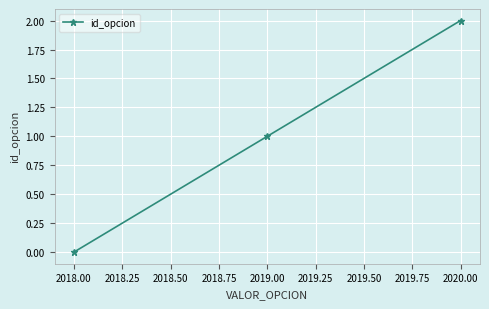

Count the values in the range 0 to 2.

3